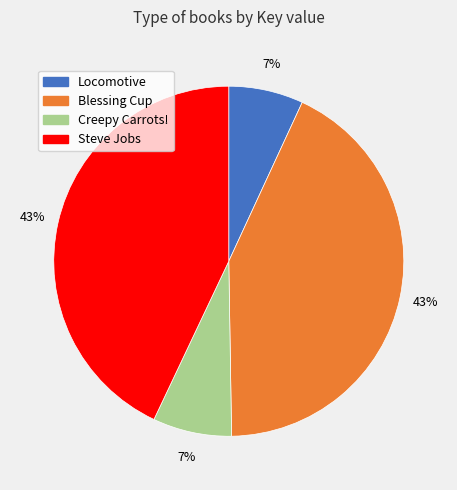

Is it true that Creepy Carrots! is 1% of the pie?

False